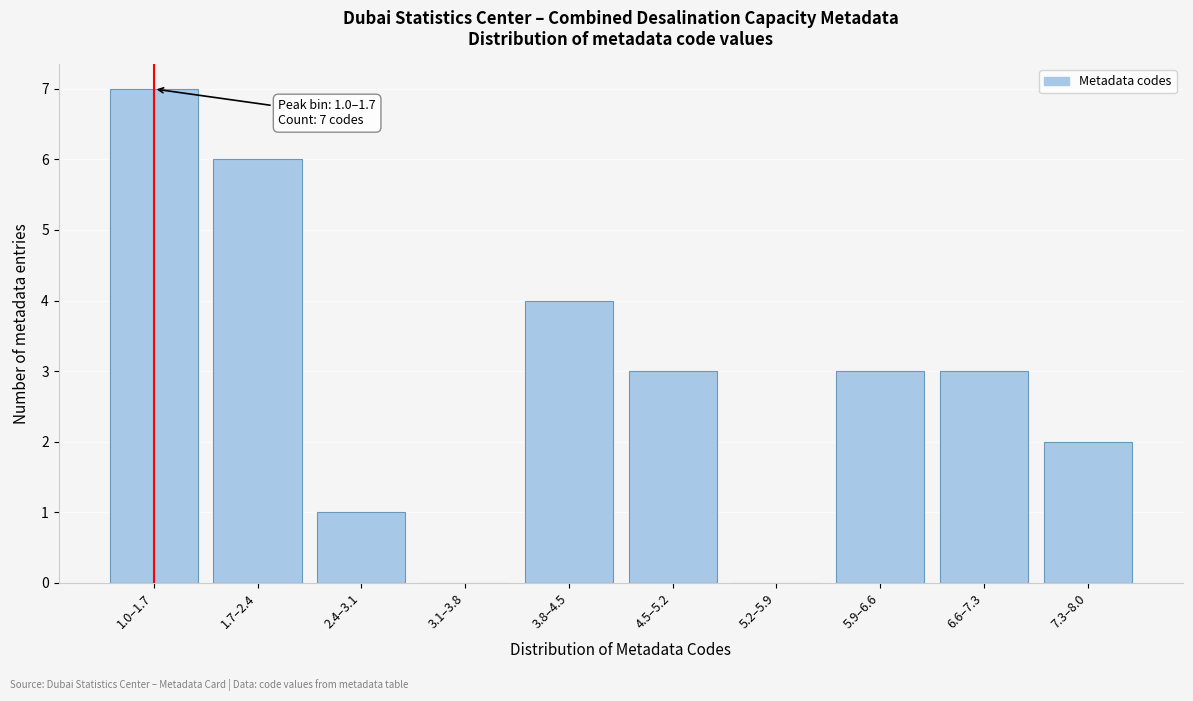

Reading left to right, transcribe all the data shown in this chart.

1.0–1.7=7	1.7–2.4=6	2.4–3.1=1	3.1–3.8=0	3.8–4.5=4	4.5–5.2=3	5.2–5.9=0	5.9–6.6=3	6.6–7.3=3	7.3–8.0=2